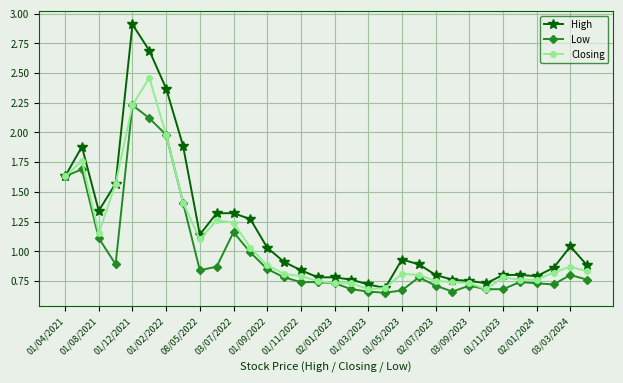

What is the greatest value displayed?

2.9